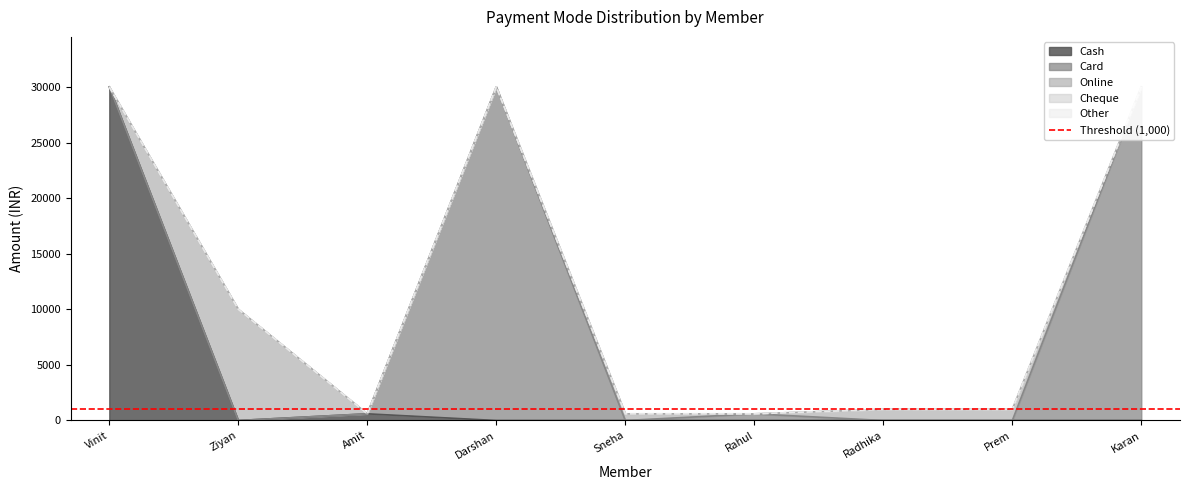

True or false: Other has more than 0 points higher than both neighbors.

False